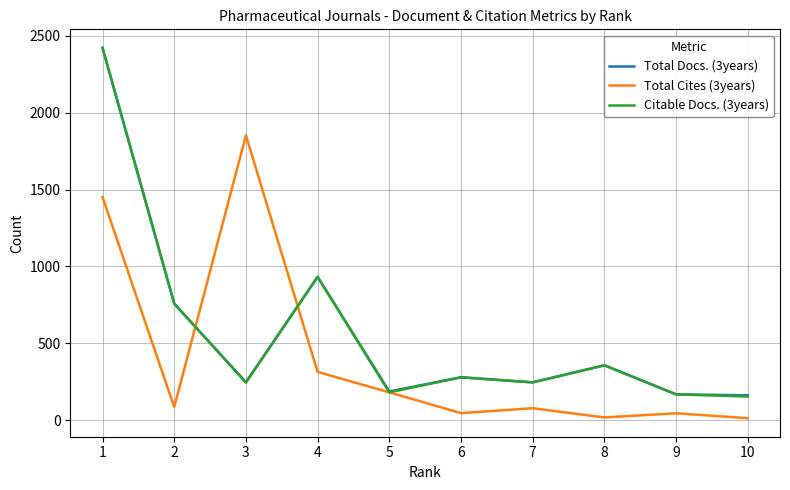

Where is Total Cites (3years) nearest to the value 932?

1